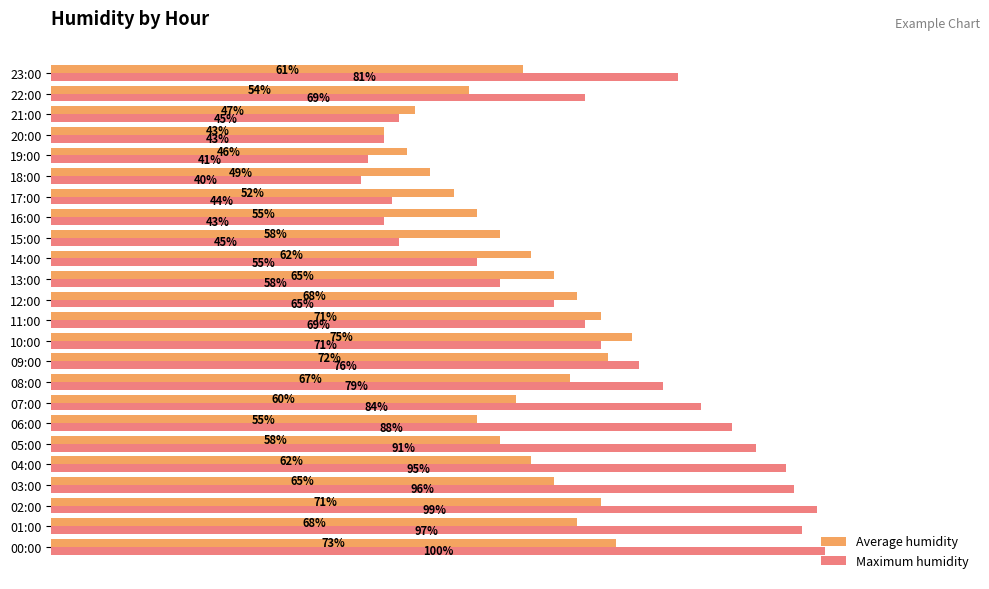

At which label does Average humidity reach its peak?

10:00